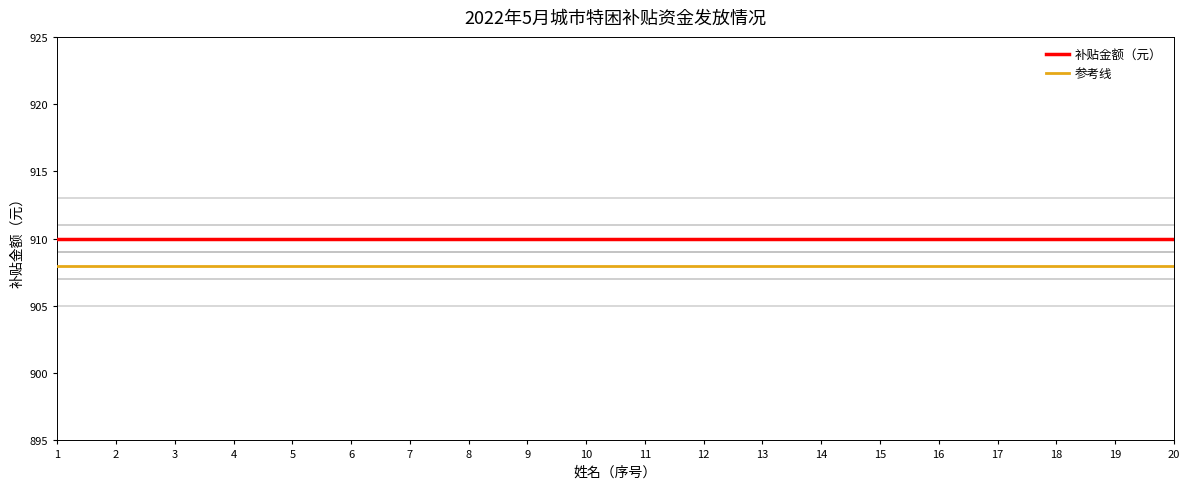

Is the value of 参考线 at 11 greater than the value of 补贴金额（元） at 12?

No